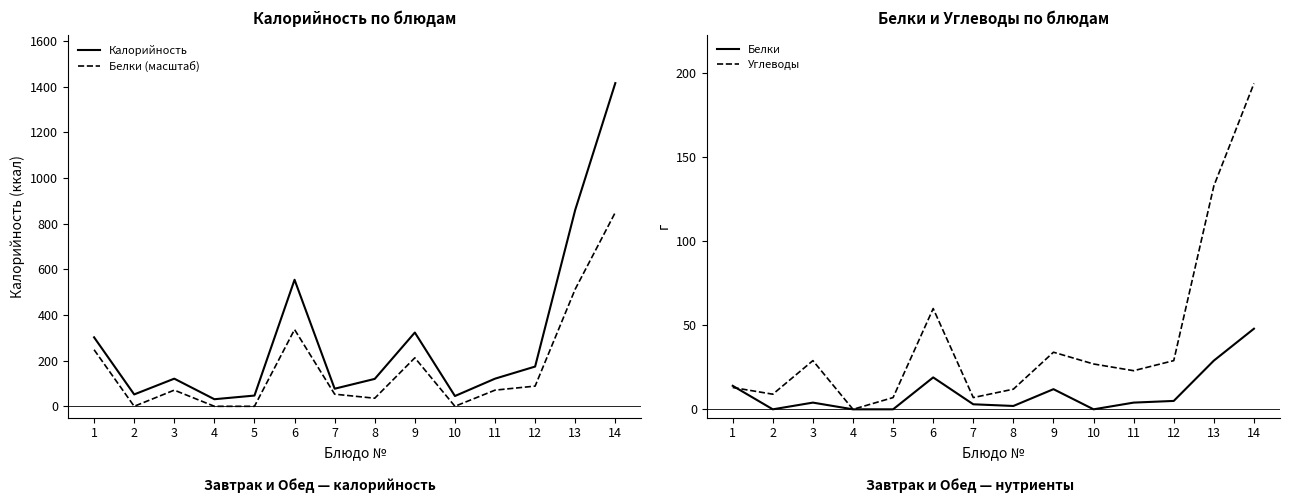

Which series has the widest spread of values?

Калорийность